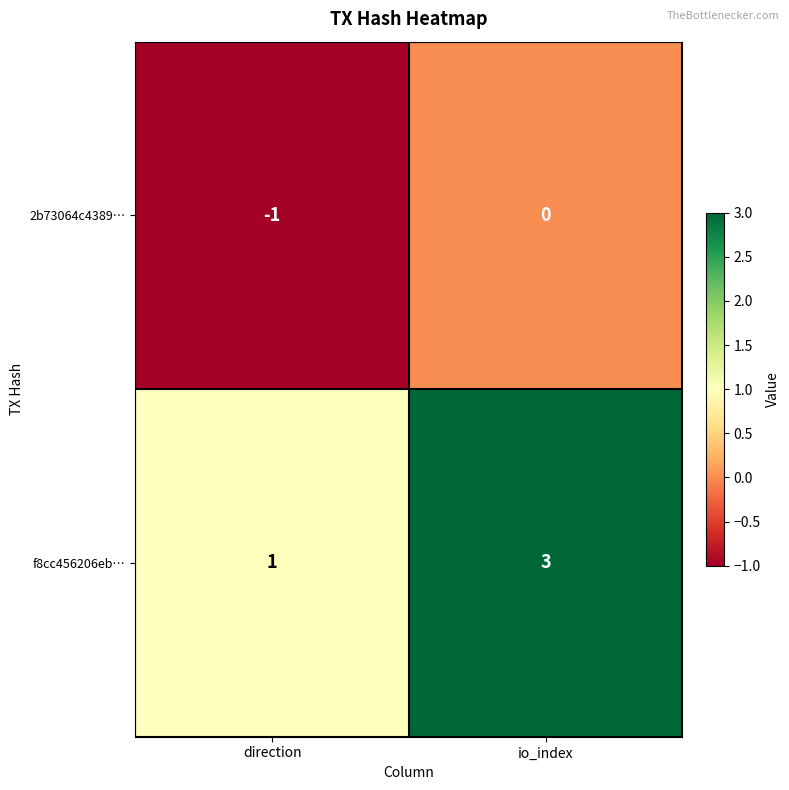

Reading left to right, what are all the values shown in this chart?

2b73064c4389…: direction=-1	io_index=0
f8cc456206eb…: direction=1	io_index=3